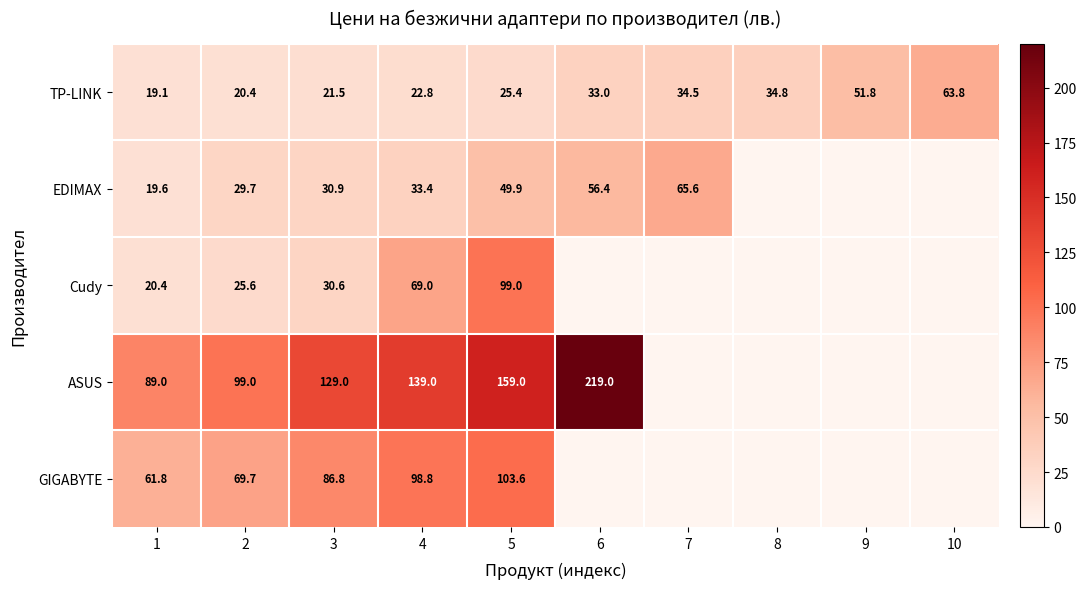

What is the difference between the maximum and minimum values in the TP-LINK series?

44.7